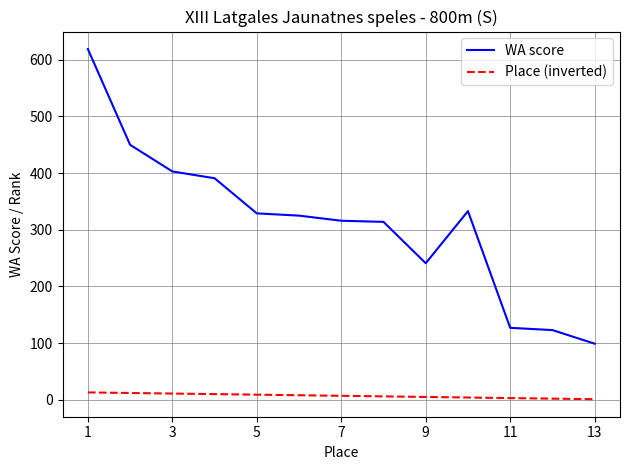

At how many categories does at least one series exceed 525?

1